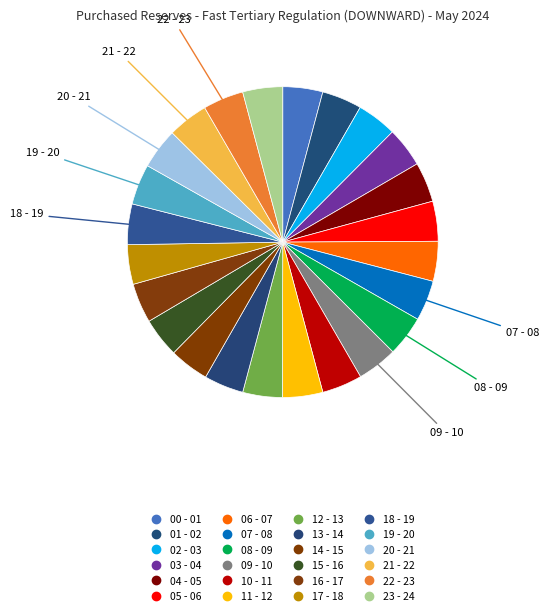

To the nearest percent, what percentage of the pie is 04 - 05?

4%